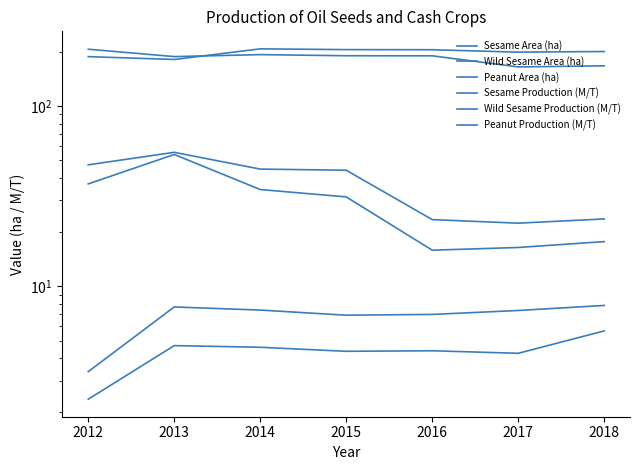

At which category does Wild Sesame Production (M/T) reach its first local peak?

2014